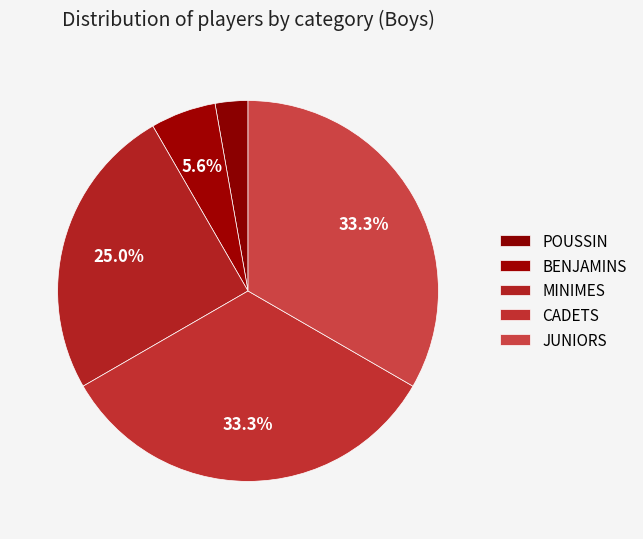

How many segments does this pie chart have?

5